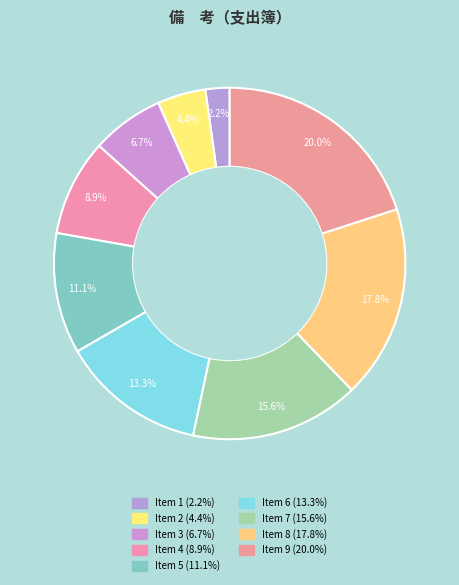

Is there any slice that represents more than half of the pie?

No